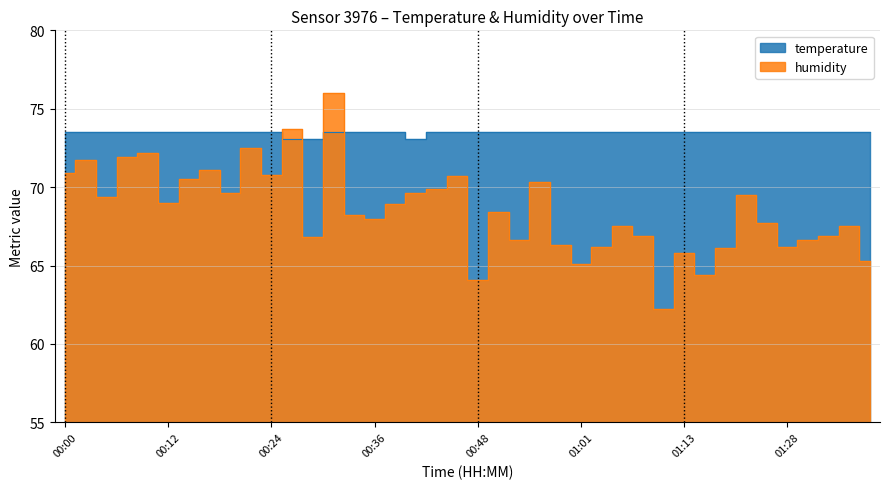

What is the average value of the temperature series?

73.5